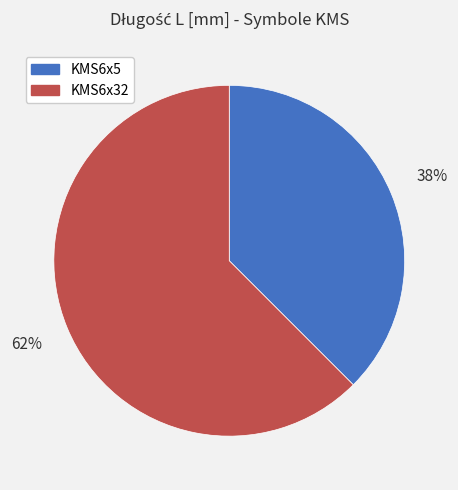

To the nearest percent, what is the combined percentage of KMS6x5 and KMS6x32?

100%